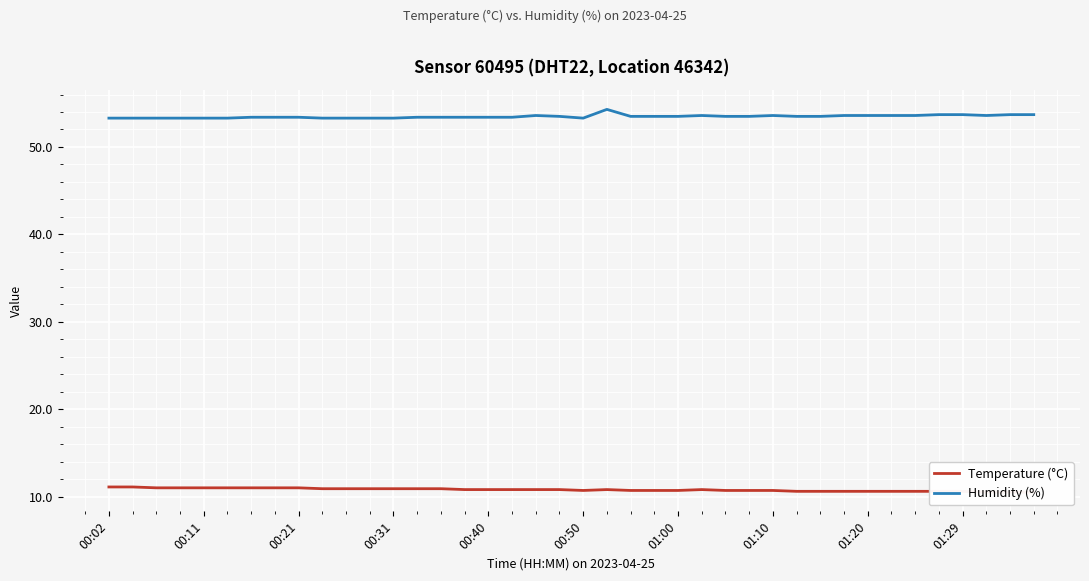

The Humidity (%) series shows 53.3 at 00:11. True or false?

True